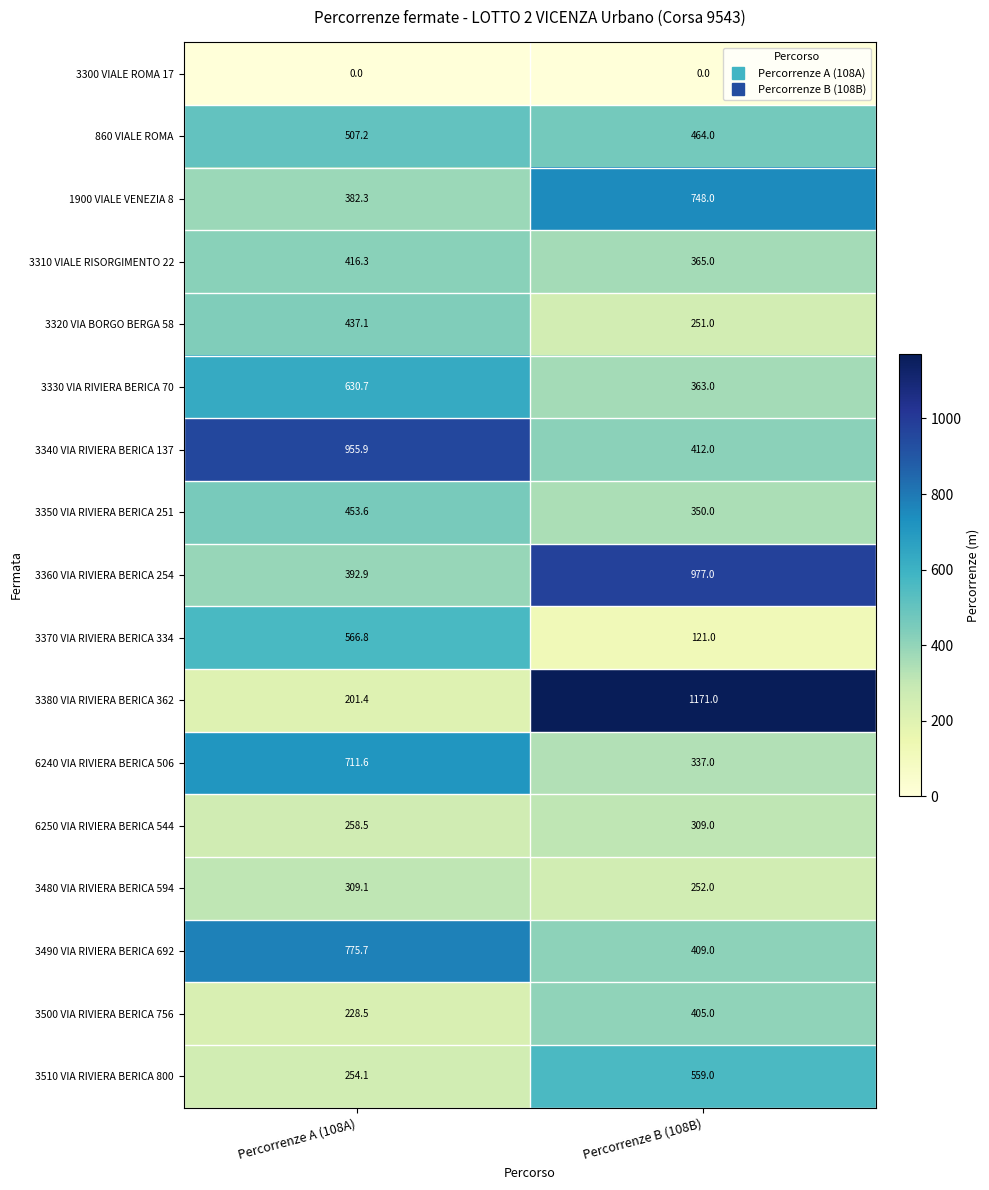

Is the value of 3360 VIA RIVIERA BERICA 254 at Percorrenze A (108A) greater than the value of 3480 VIA RIVIERA BERICA 594 at Percorrenze B (108B)?

Yes